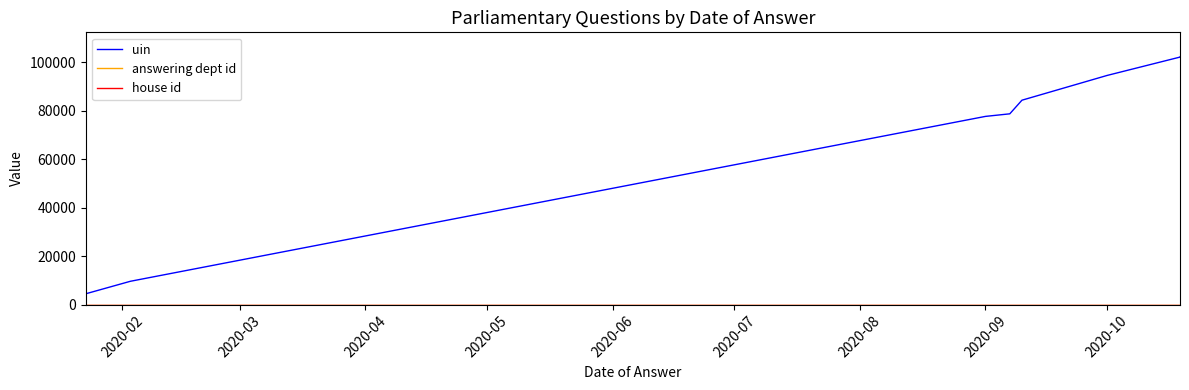

What is the value of the house id point at the 3rd from the left?

1